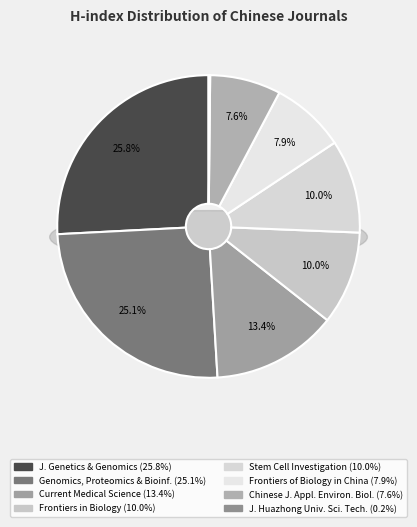

How many slices are in this pie chart?

8